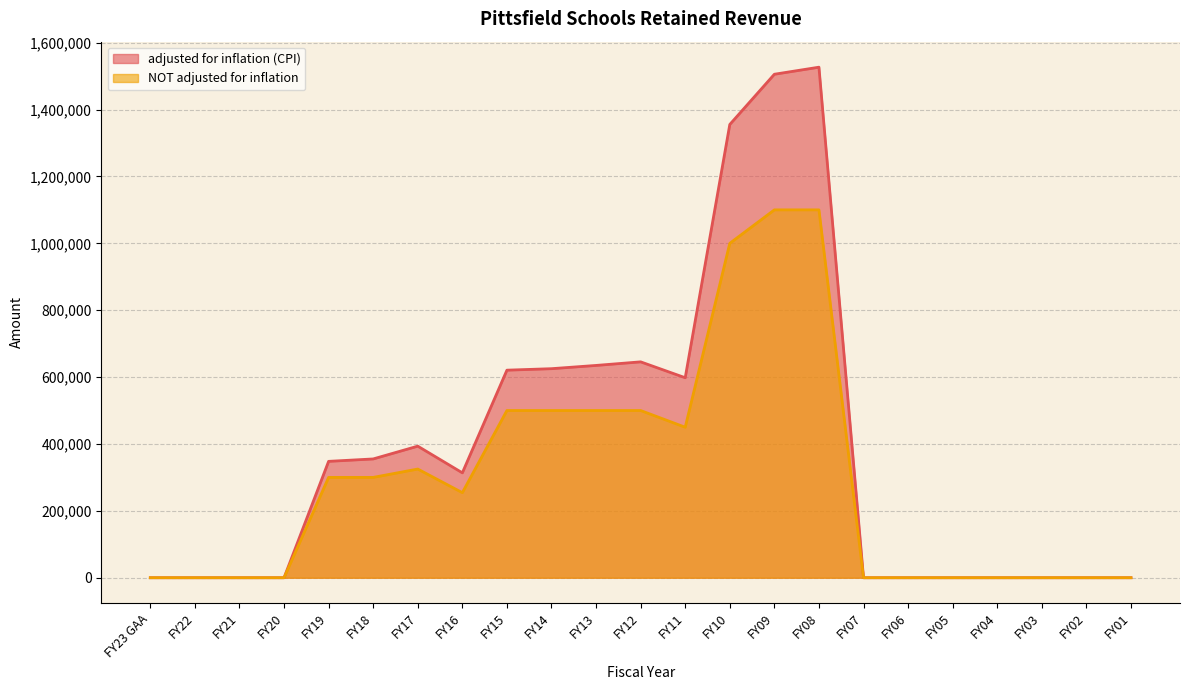

True or false: NOT adjusted for inflation and adjusted for inflation (CPI) intersect in this chart.

False